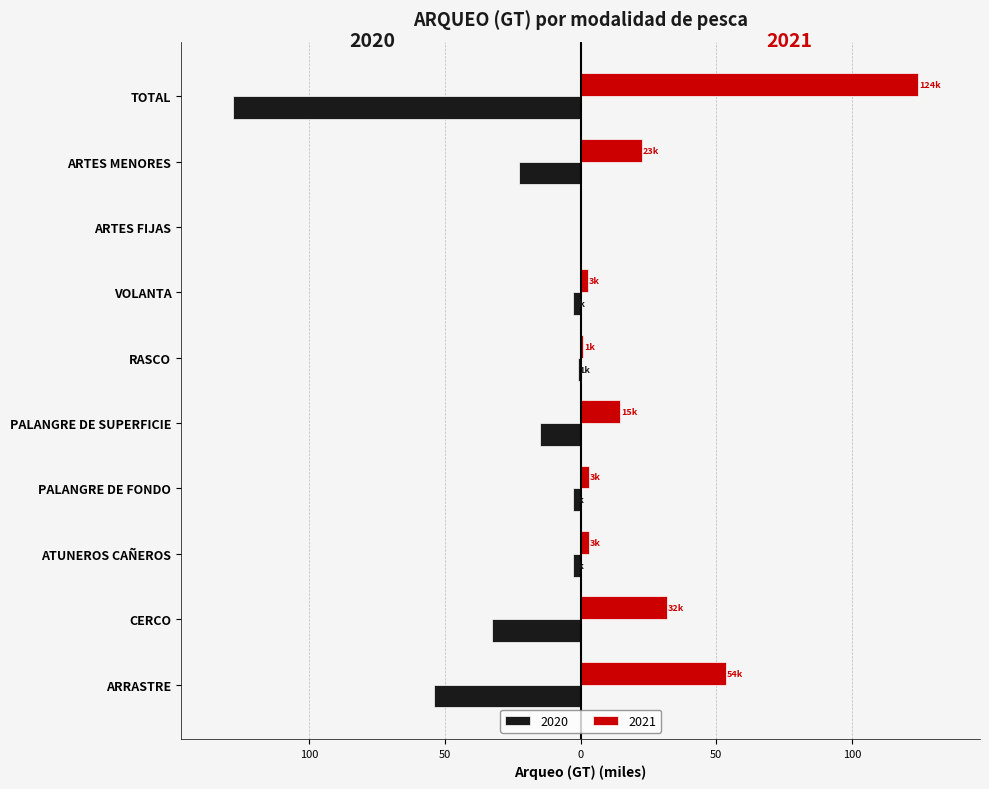

At which category is the sum across all series the highest?

VOLANTA